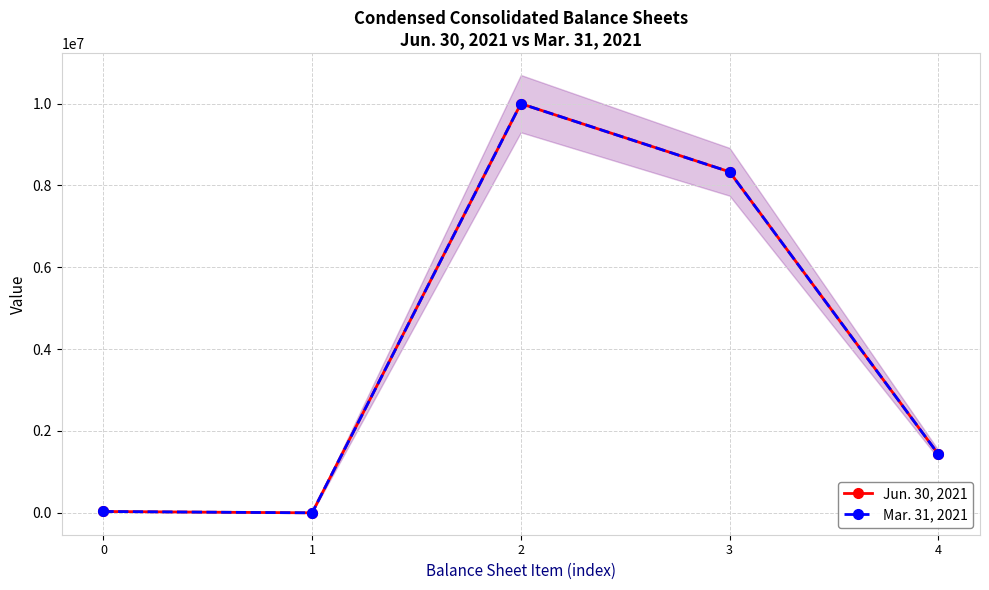

Which series has the largest total across all categories?

Jun. 30, 2021